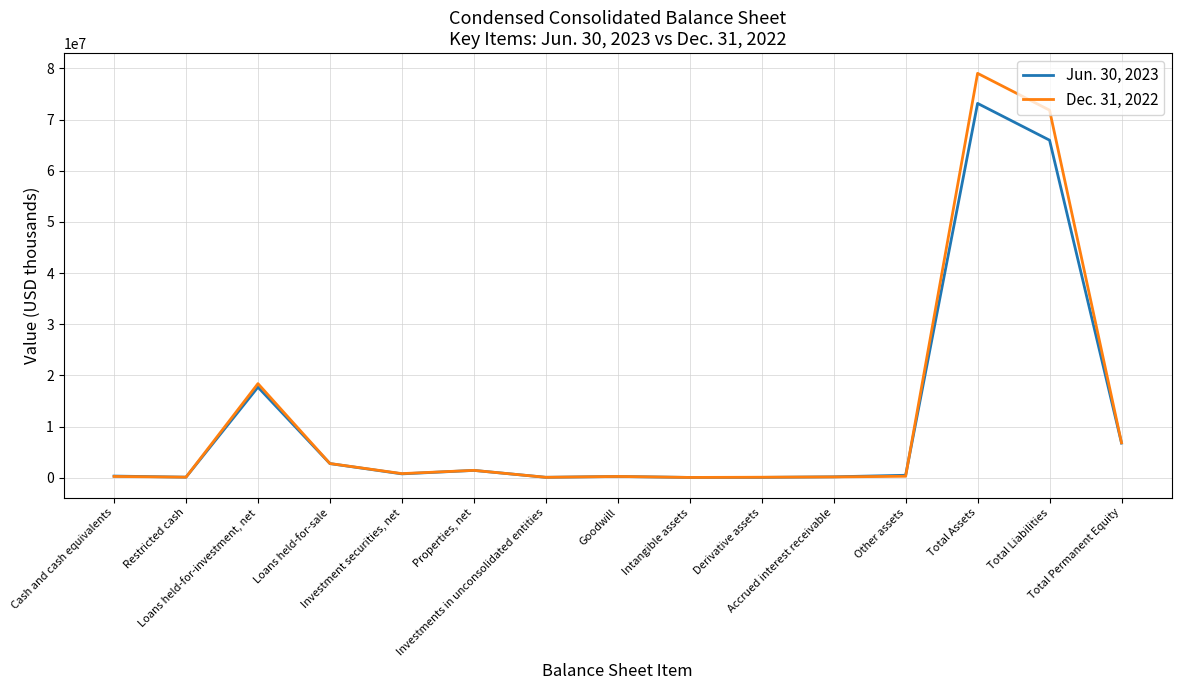

What are all the series names shown in the legend?

Jun. 30, 2023, Dec. 31, 2022